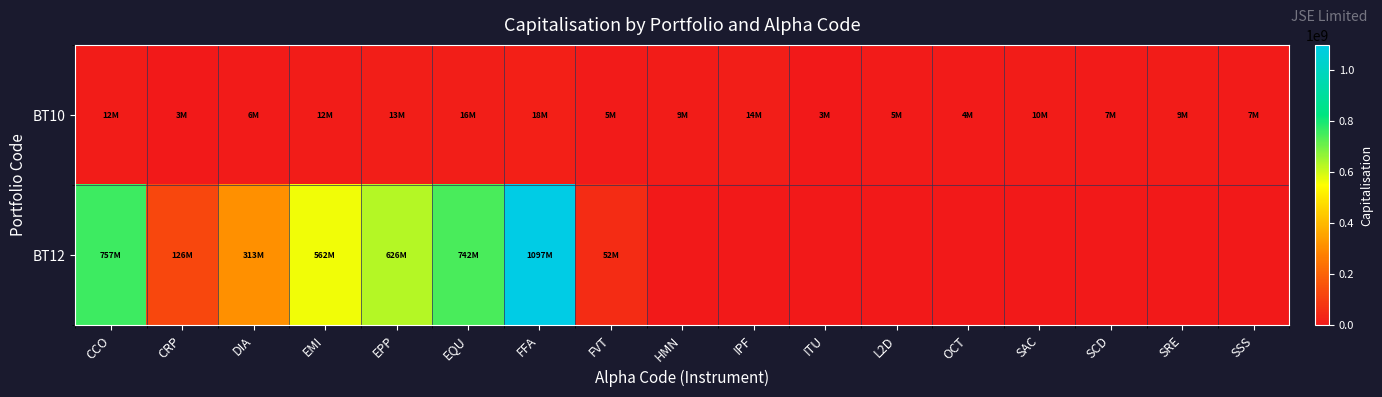

Reading left to right, extract all data points from this chart.

BT10: CCO=11759934	CRP=2654080	DIA=6441000	EMI=11791605	EPP=13352780	EQU=15610980	FFA=17988070	FVT=5439320	HMN=8905688	IPF=14246274	ITU=2974699	L2D=5149300	OCT=4375800	SAC=9787197	SCD=7051500	SRE=8914428	SSS=6700518
BT12: CCO=756511321	CRP=126103600	DIA=312608000	EMI=561969195	EPP=626344950	EQU=742337904	FFA=1096508045	FVT=51800270	HMN=0	IPF=0	ITU=0	L2D=0	OCT=0	SAC=0	SCD=0	SRE=0	SSS=0